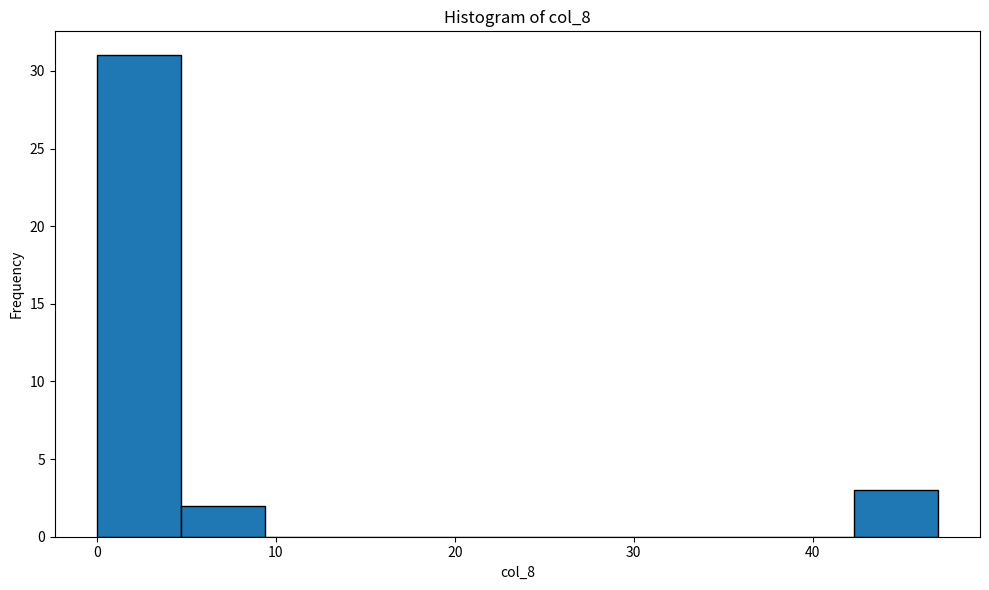

What is the height of the bar covering 4.7 to 9.4 on the x-axis? Neither the bar edges nor the heights are printed on the chart, so give them approximately, as read against the axes.

2